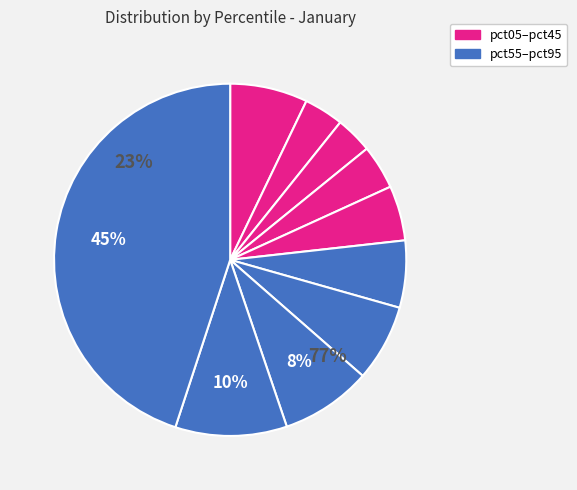

What percentage do pct65 and pct95 together represent?

52.0%